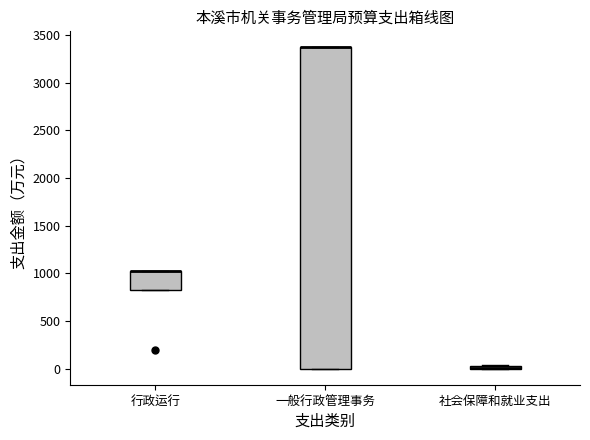

Comparing the boxes themselves (not the whiskers), which one is the tallest?

一般行政管理事务